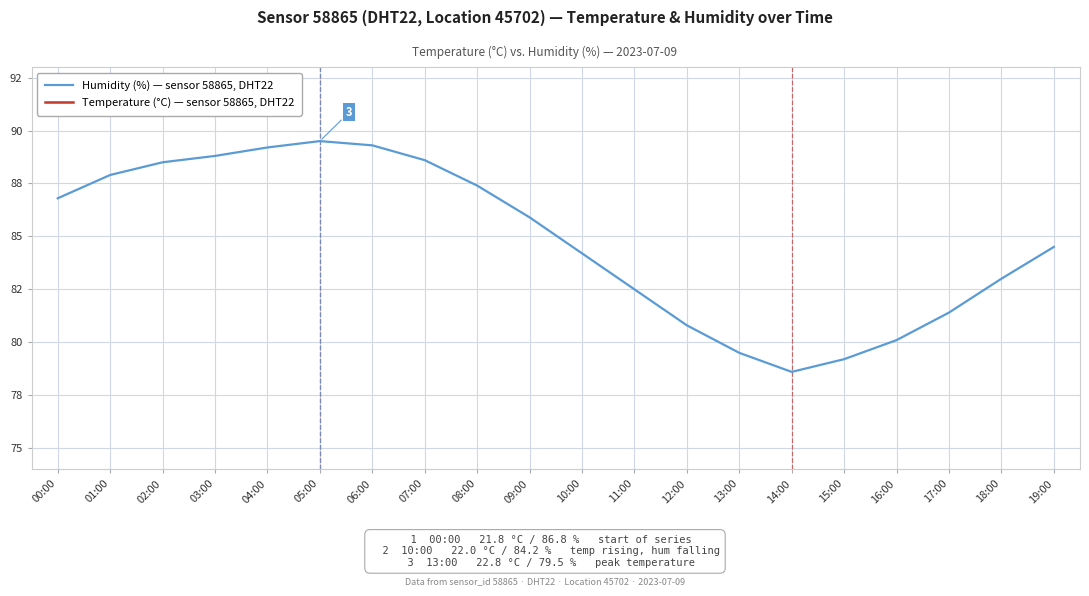

Reading left to right, extract all data points from this chart.

Humidity (%) — sensor 58865, DHT22: 86.8	87.9	88.5	88.8	89.2	89.5	89.3	88.6	87.4	85.9	84.2	82.5	80.8	79.5	78.6	79.2	80.1	81.4	83.0	84.5
Temperature (°C) — sensor 58865, DHT22: 21.8	21.5	21.4	21.3	21.2	21.1	21.1	21.2	21.4	21.7	22.0	22.3	22.6	22.8	22.9	22.7	22.5	22.2	21.9	21.7